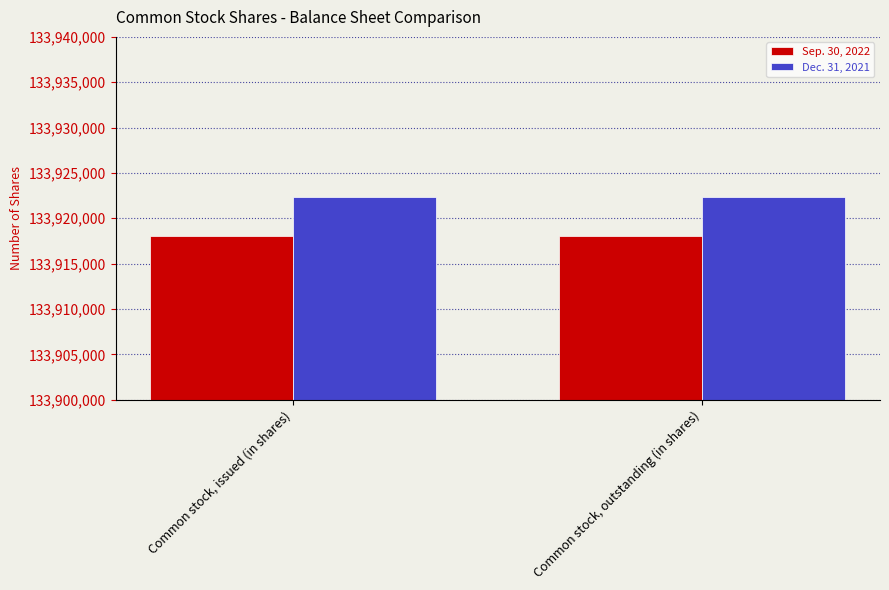

Does the chart contain stacked bars?

No